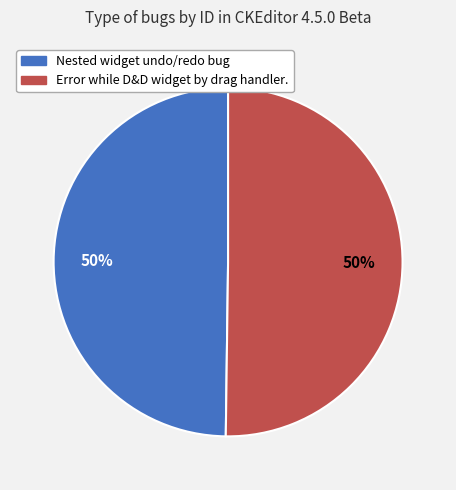

The Error while D&D widget by drag handler. slice represents 61% of the pie. True or false?

False